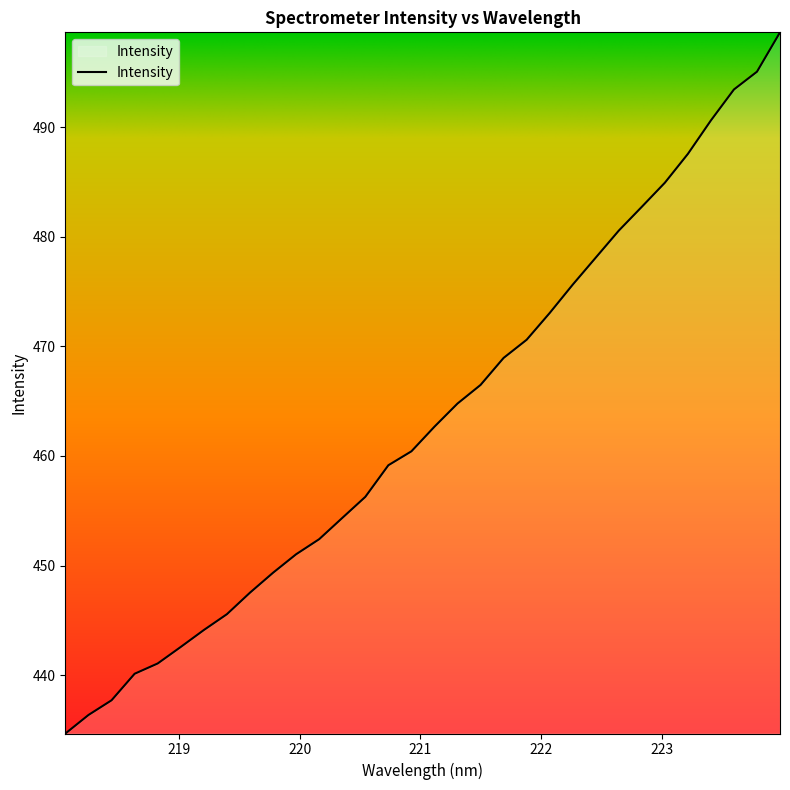

What is the minimum value shown in the chart?

434.7